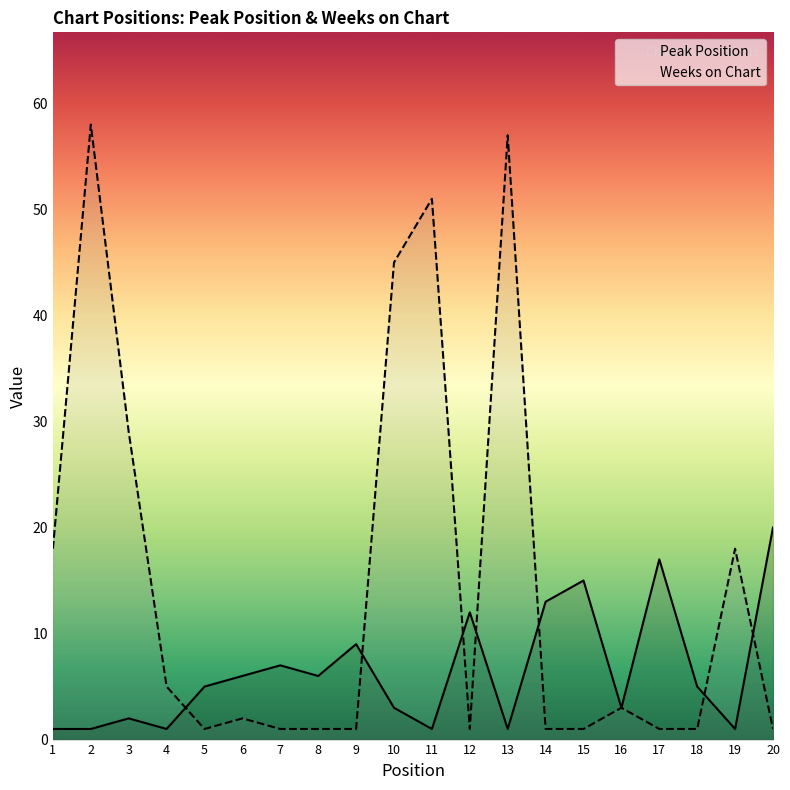

Which label corresponds to the smallest value in the chart?

1